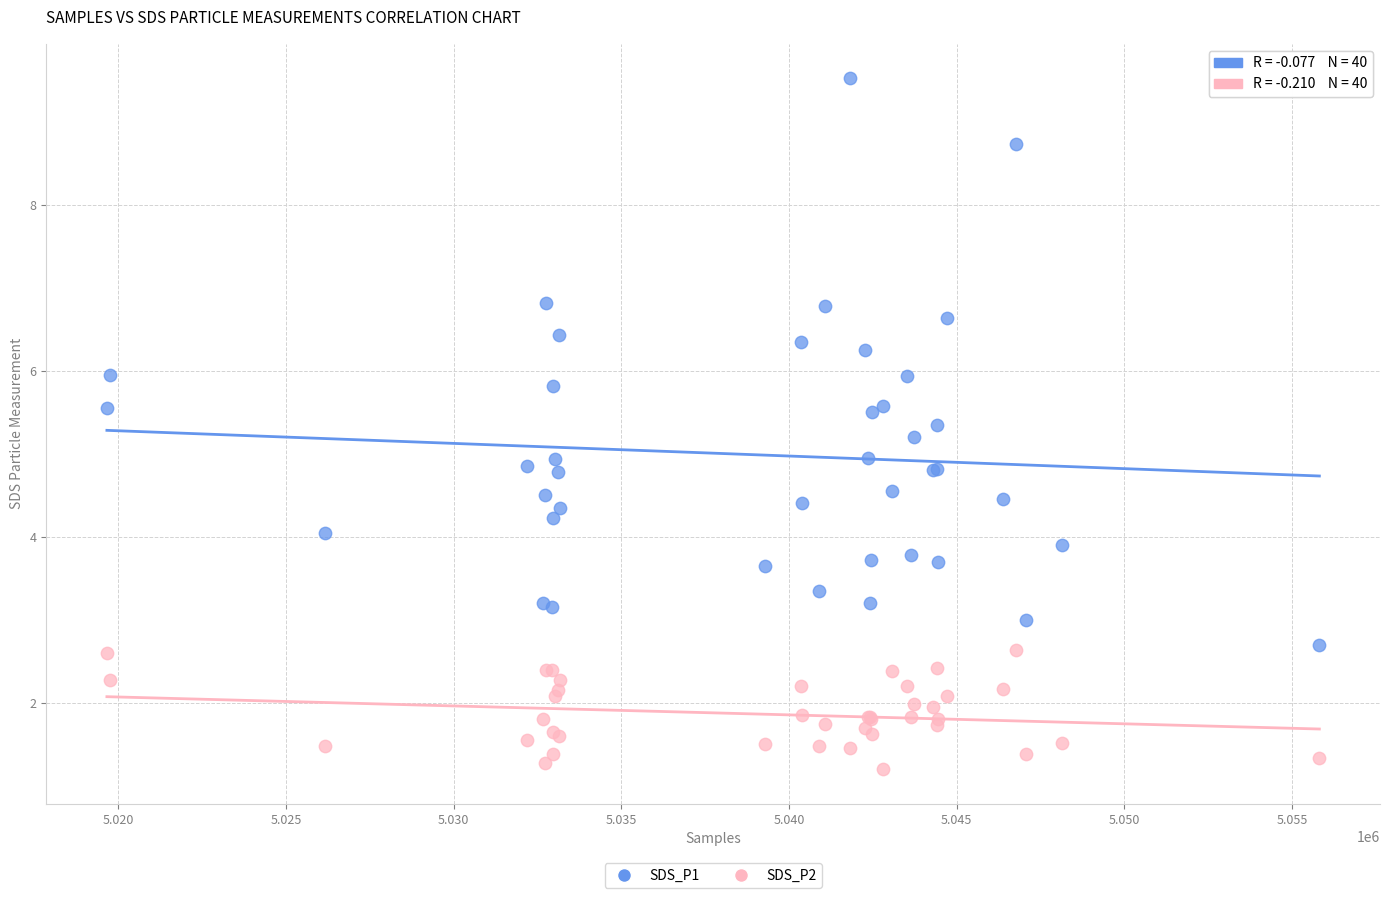

Which series has the widest spread of Y values?

SDS_P1